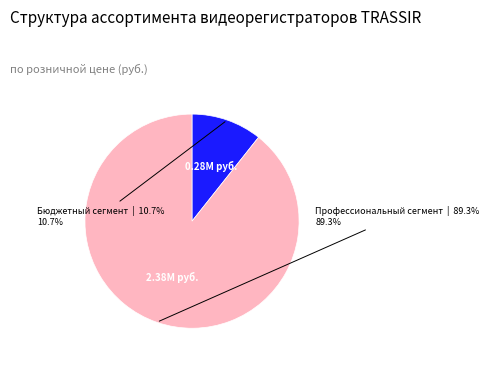

Is there any slice that represents more than half of the pie?

Yes